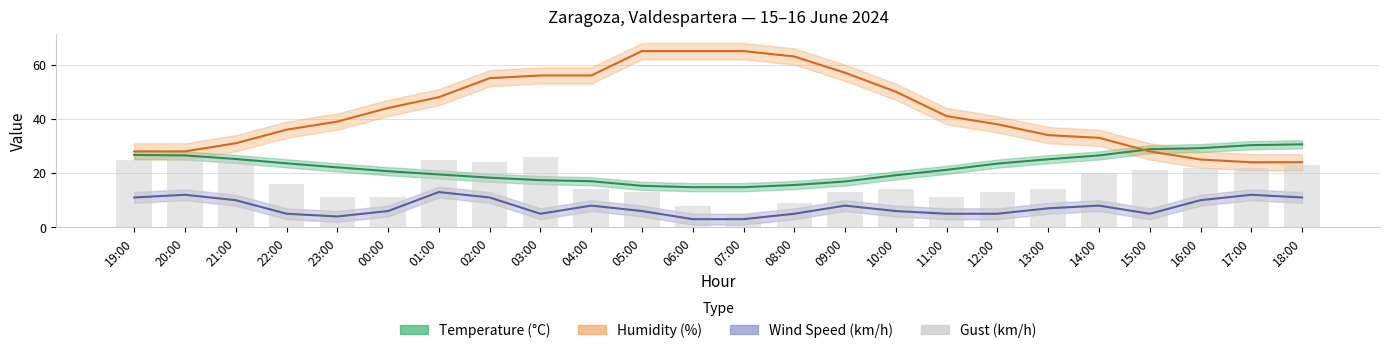

The chart shows a value of 11 at 11:00. True or false?

True